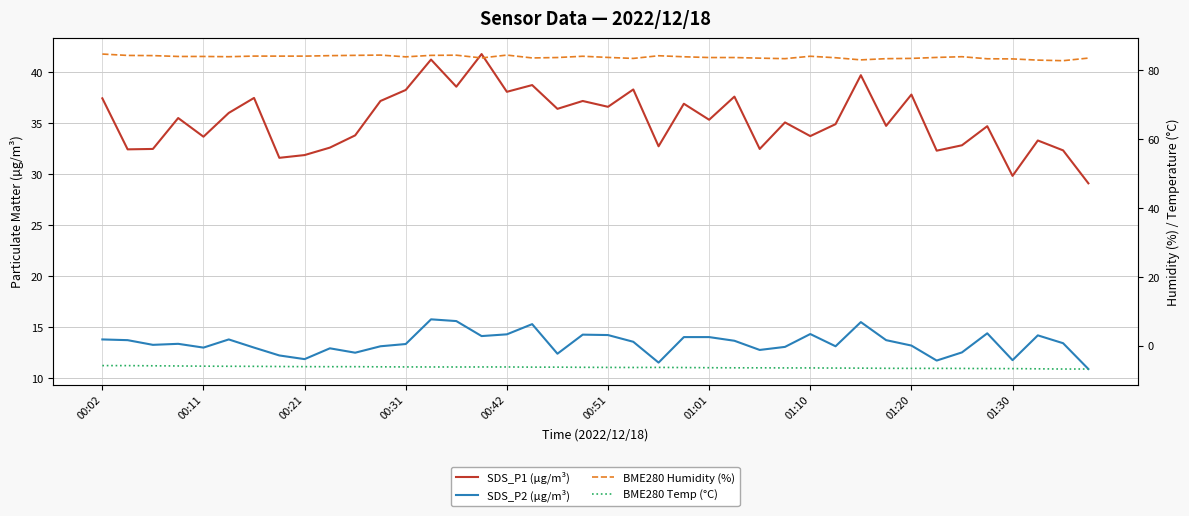

Where does the SDS_P1 (µg/m³) series first go above 35?

00:02